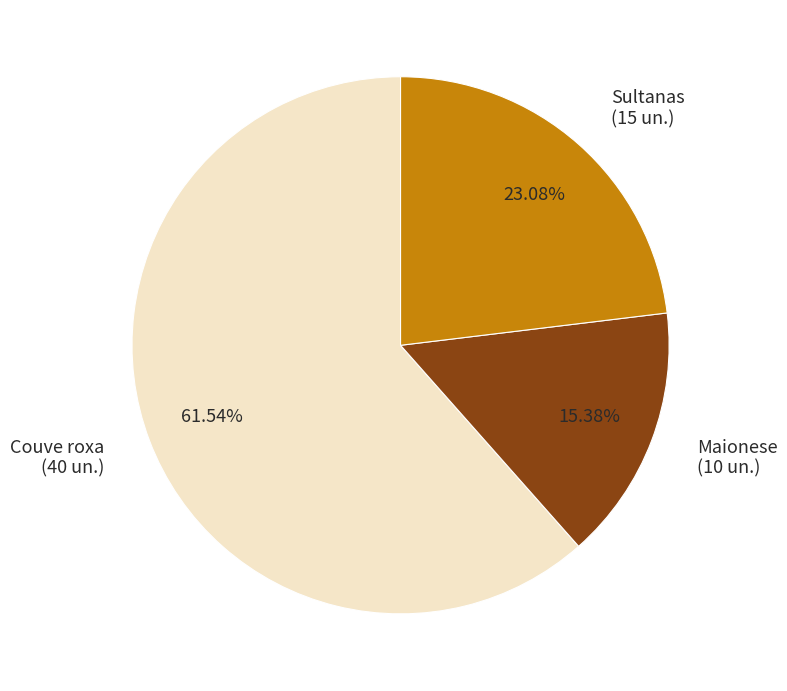

Which slice is the largest?

Couve roxa